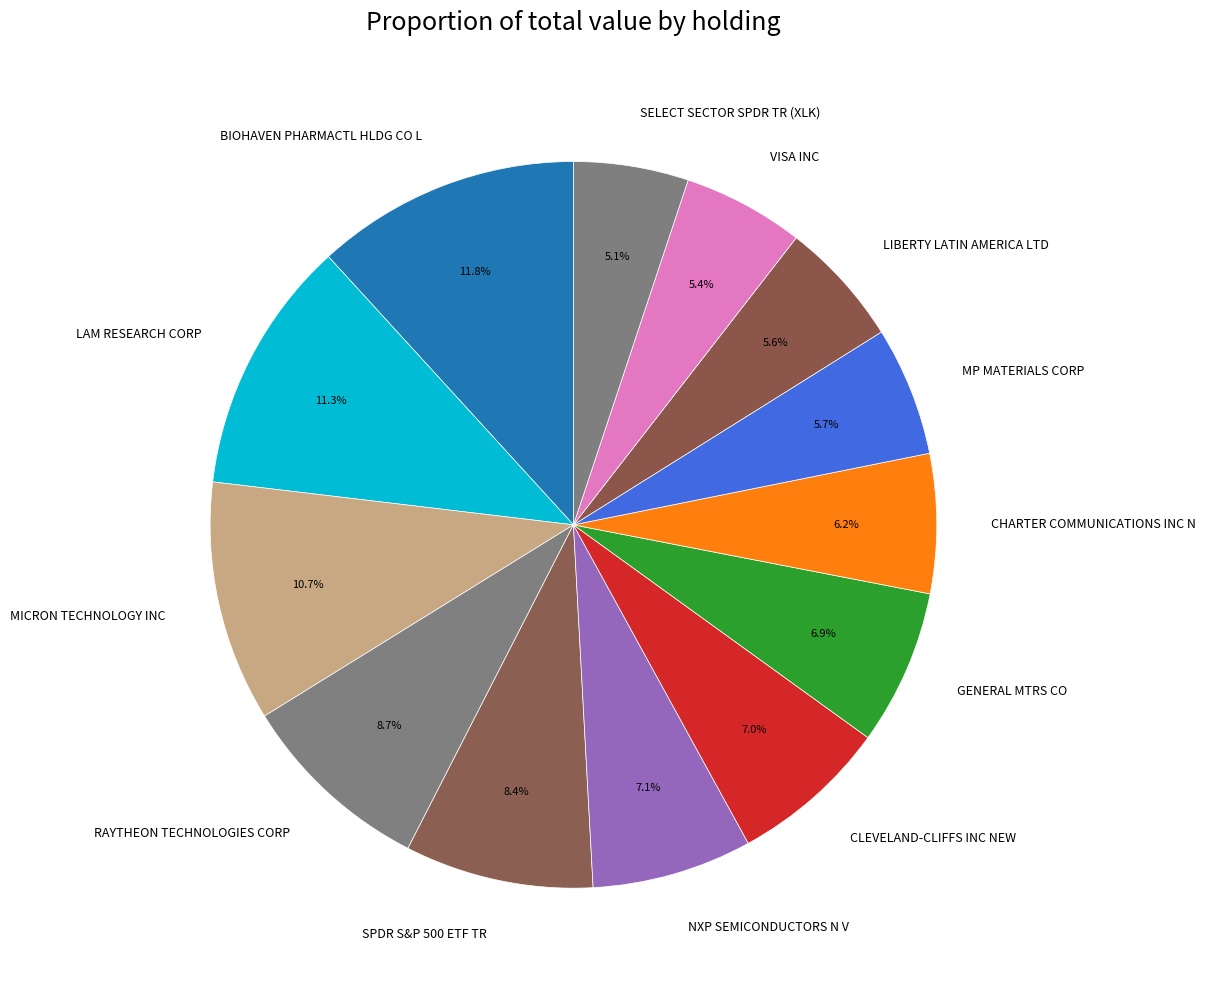

To the nearest percent, what is the difference between the largest and smallest slice percentages?

7%